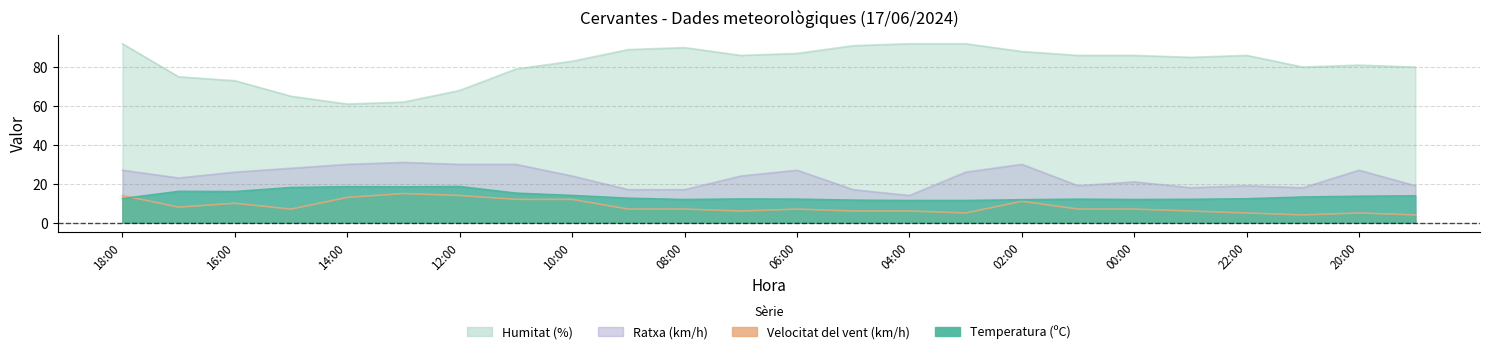

What is the difference between the Velocitat del vent (km/h) values at 20:00 and 00:00?

2.0